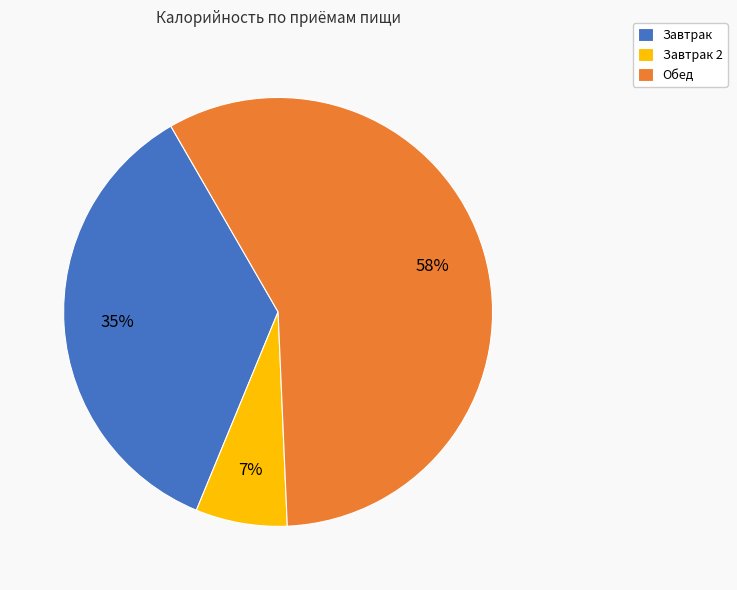

To the nearest percent, what percentage of the pie is Завтрак?

35%